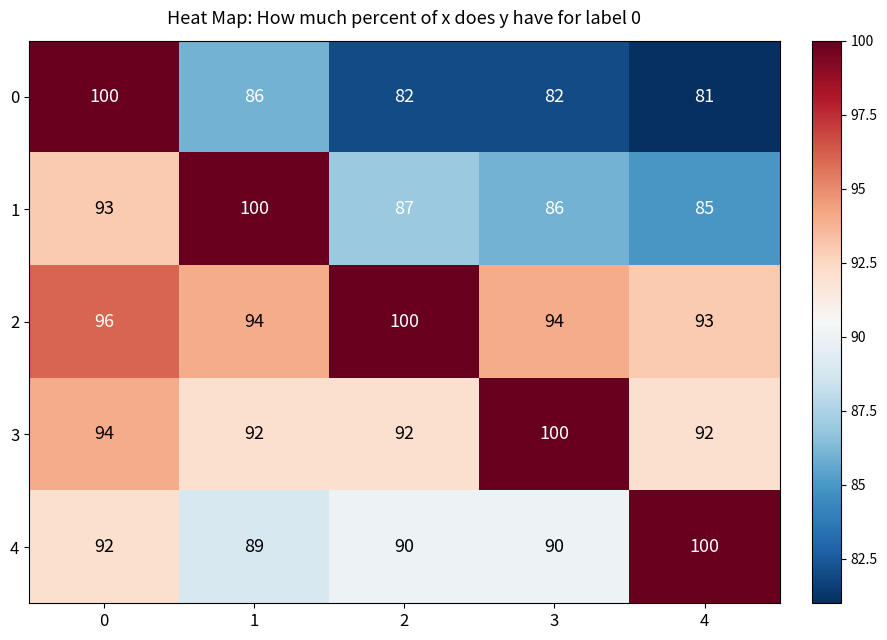

At which category does the chart reach its minimum across all series?

4